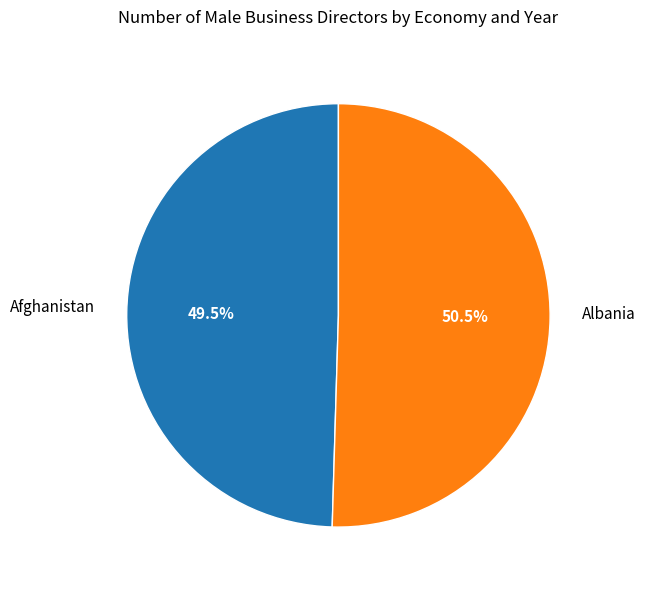

Is there any slice that represents more than half of the pie?

Yes